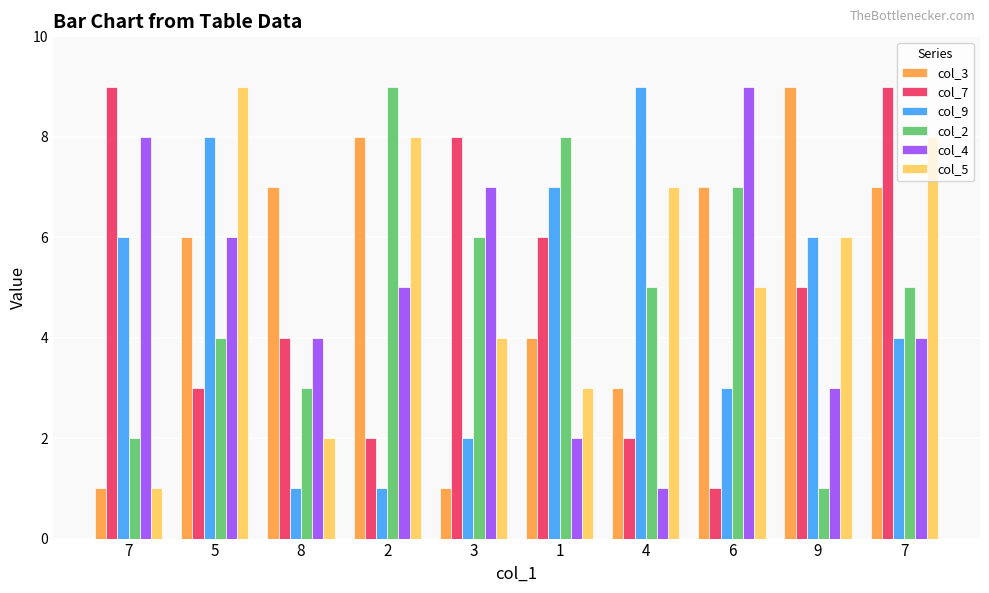

Between 5 and 1, which is larger?

5